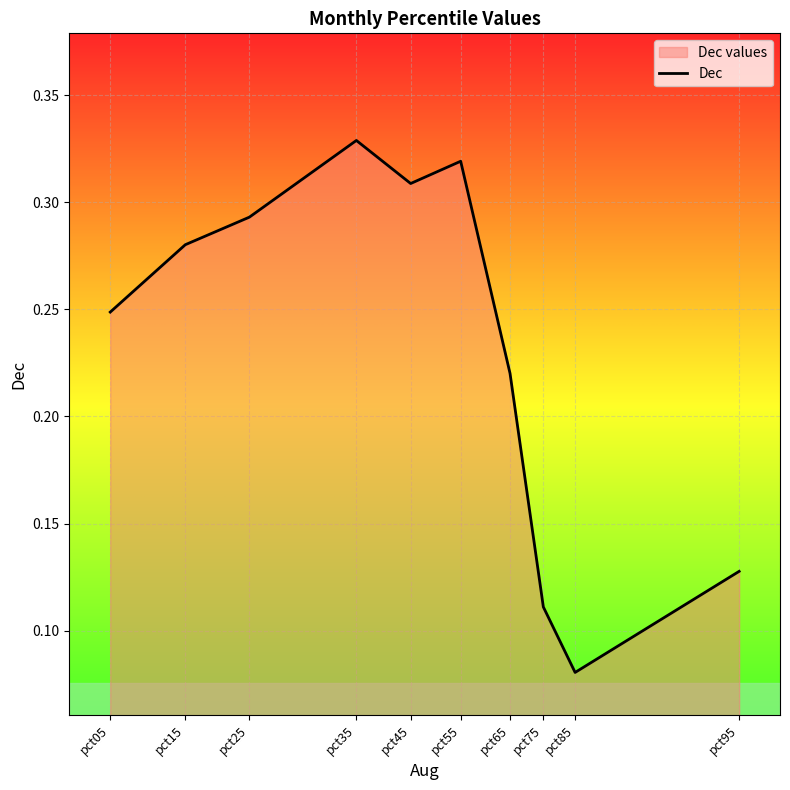

Rank the categories by value from highest to lowest.

pct35, pct55, pct45, pct25, pct15, pct05, pct65, pct95, pct75, pct85